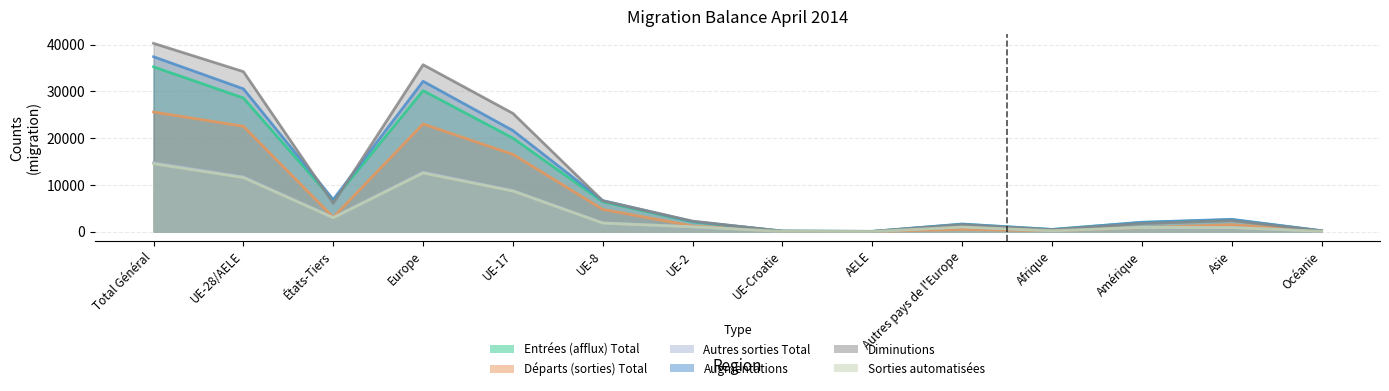

How many data points does each series have?

14